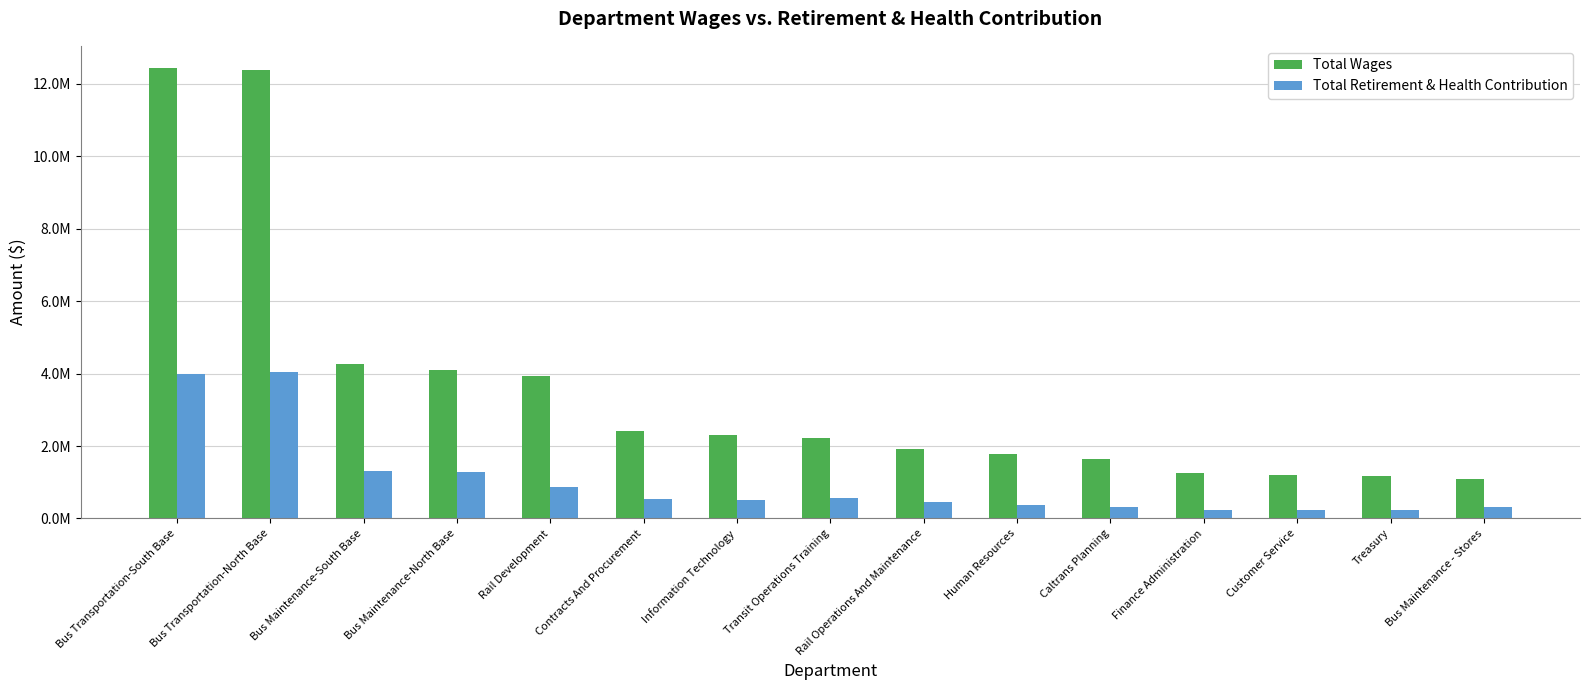

At how many categories does at least one series exceed 9432495?

2